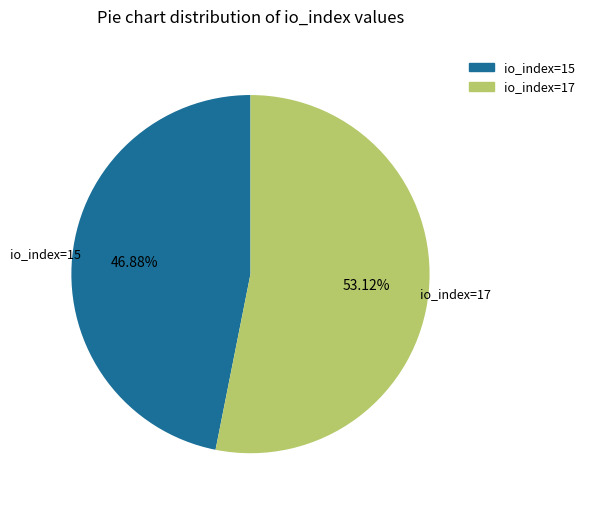

True or false: io_index=17 accounts for 53% of the total.

True